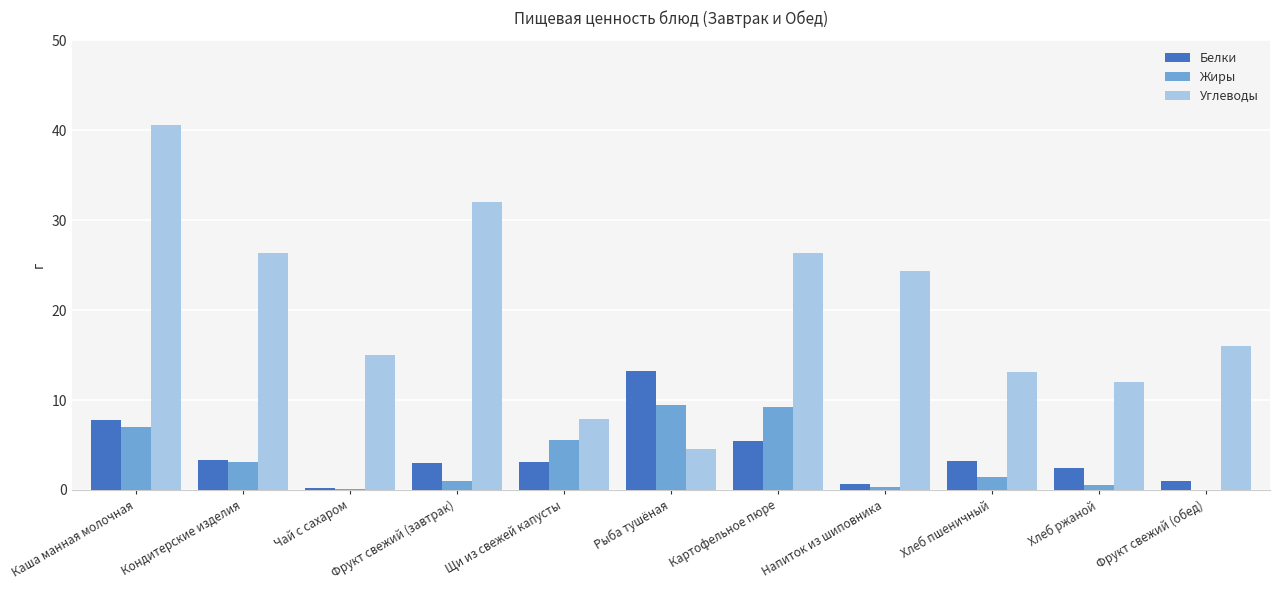

Is it true that Жиры equals 9.2 at Картофельное пюре?

True